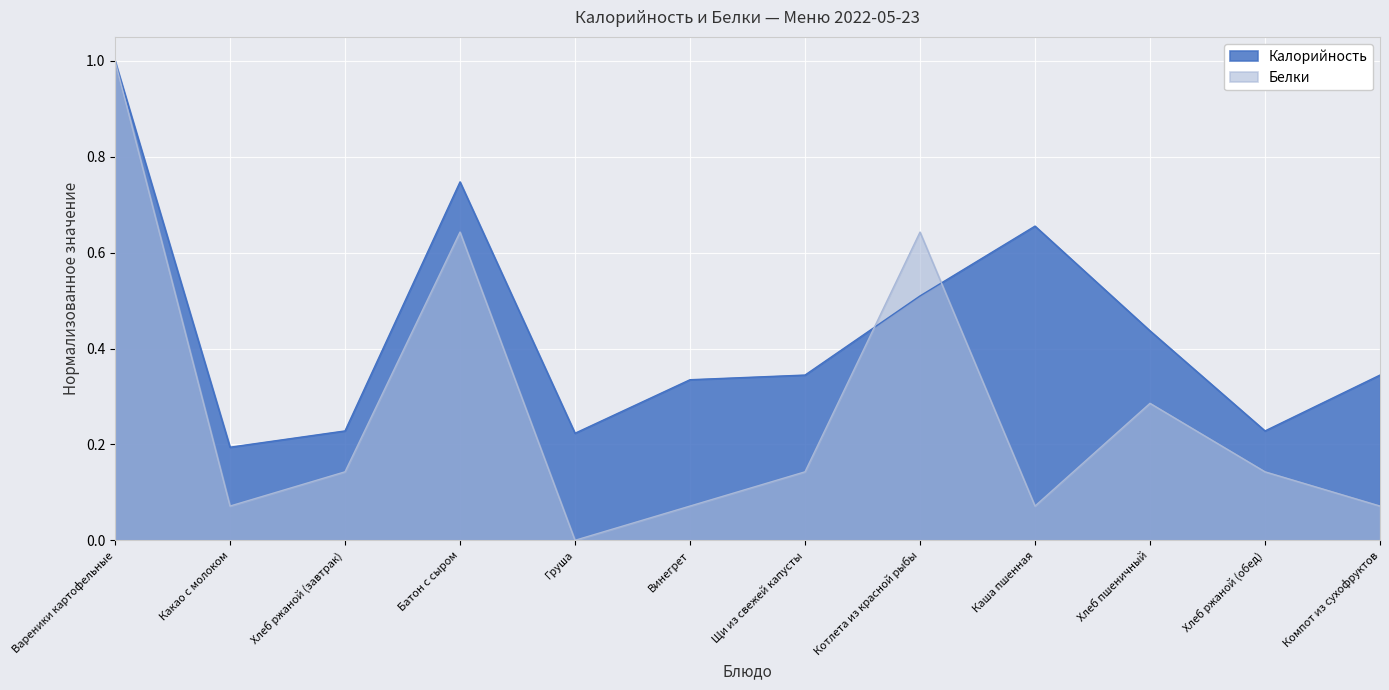

What is the total value across all series at Груша?

0.2